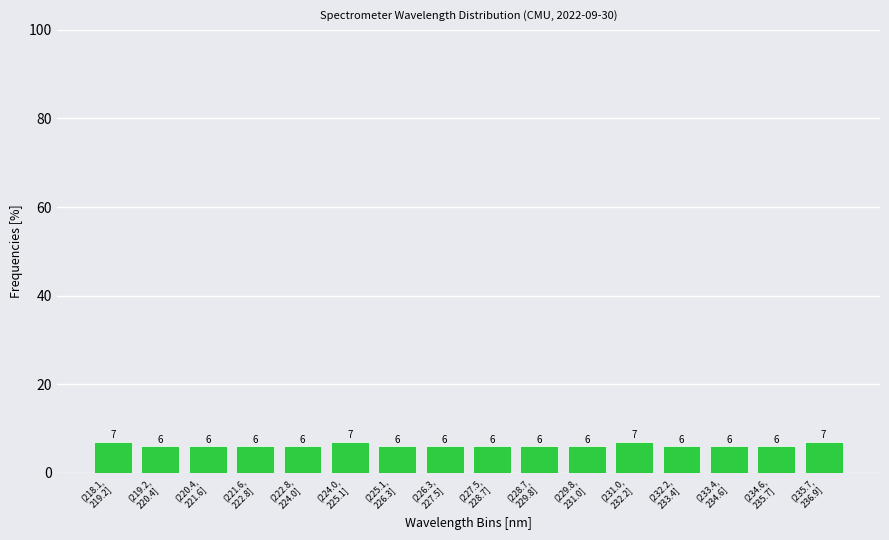

Reading left to right, what are all the values shown in this chart?

7.0	6.0	6.0	6.0	6.0	7.0	6.0	6.0	6.0	6.0	6.0	7.0	6.0	6.0	6.0	7.0